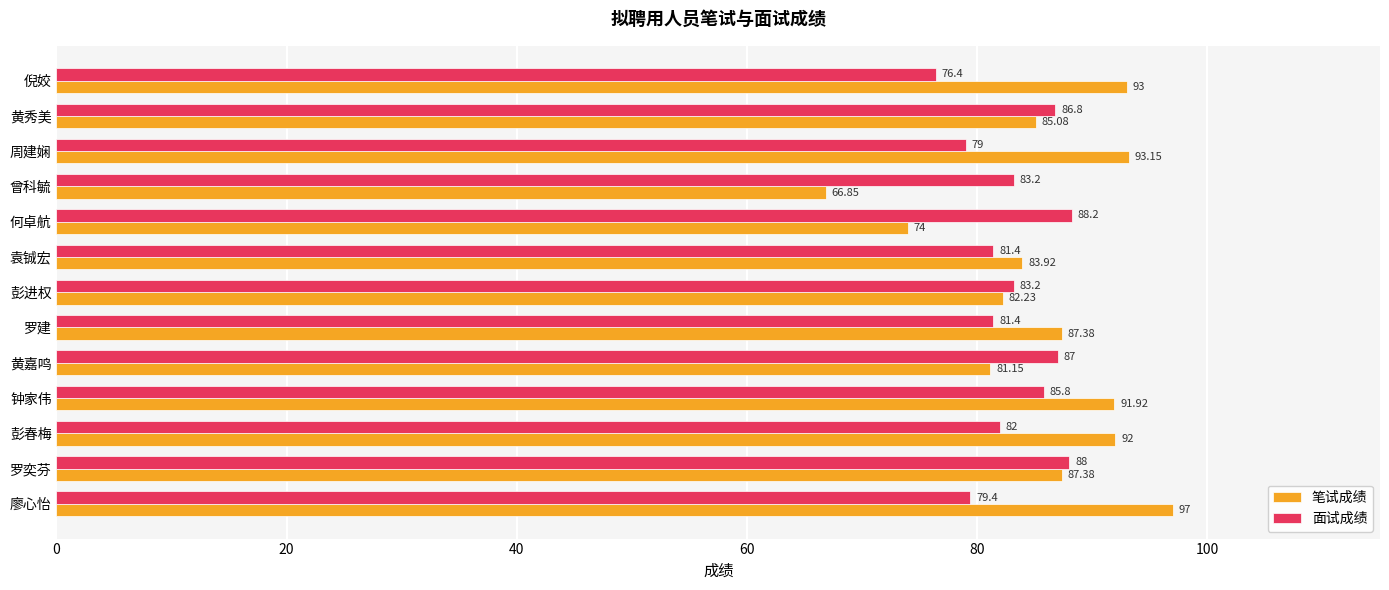

What is the average value of the 面试成绩 series?

83.2